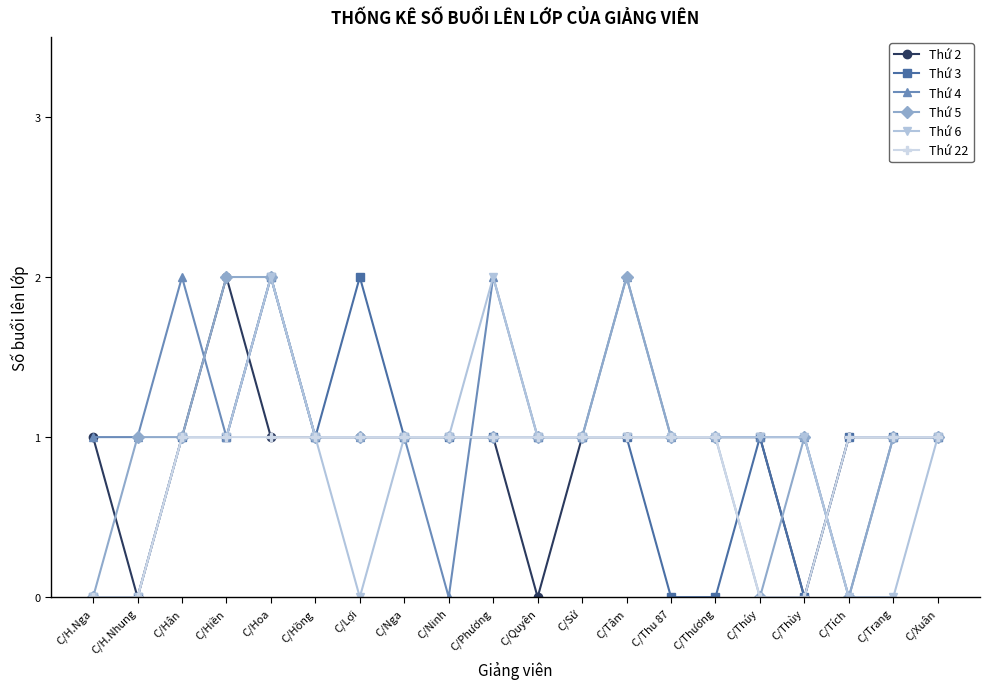

Does the chart have visible grid lines?

No